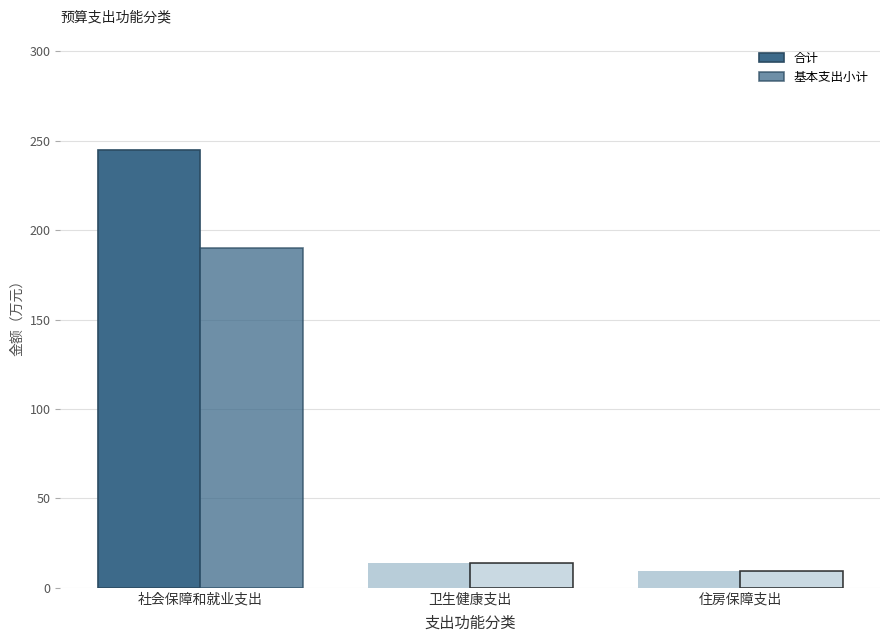

Are the bars grouped side by side (vs. stacked)?

Yes